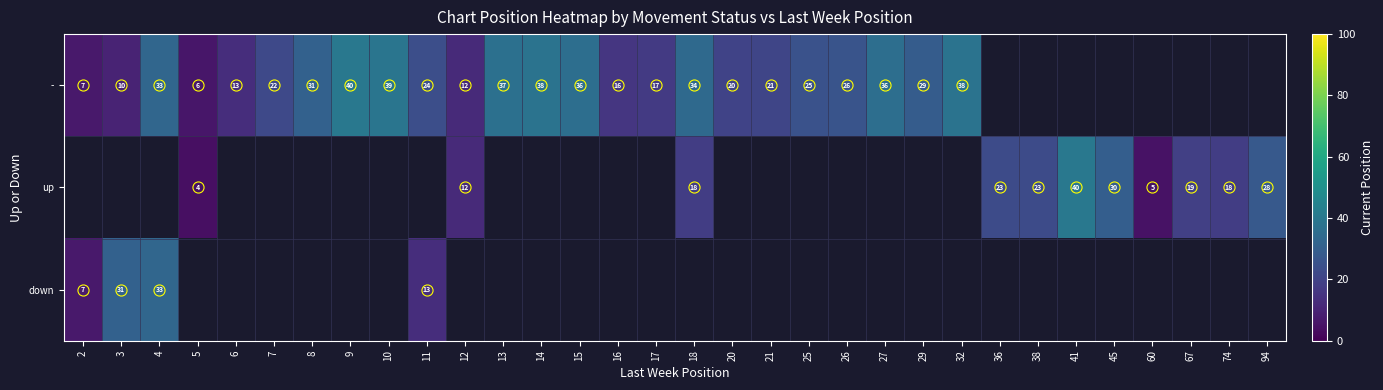

Is it true that - equals 9.3 at 17?

False